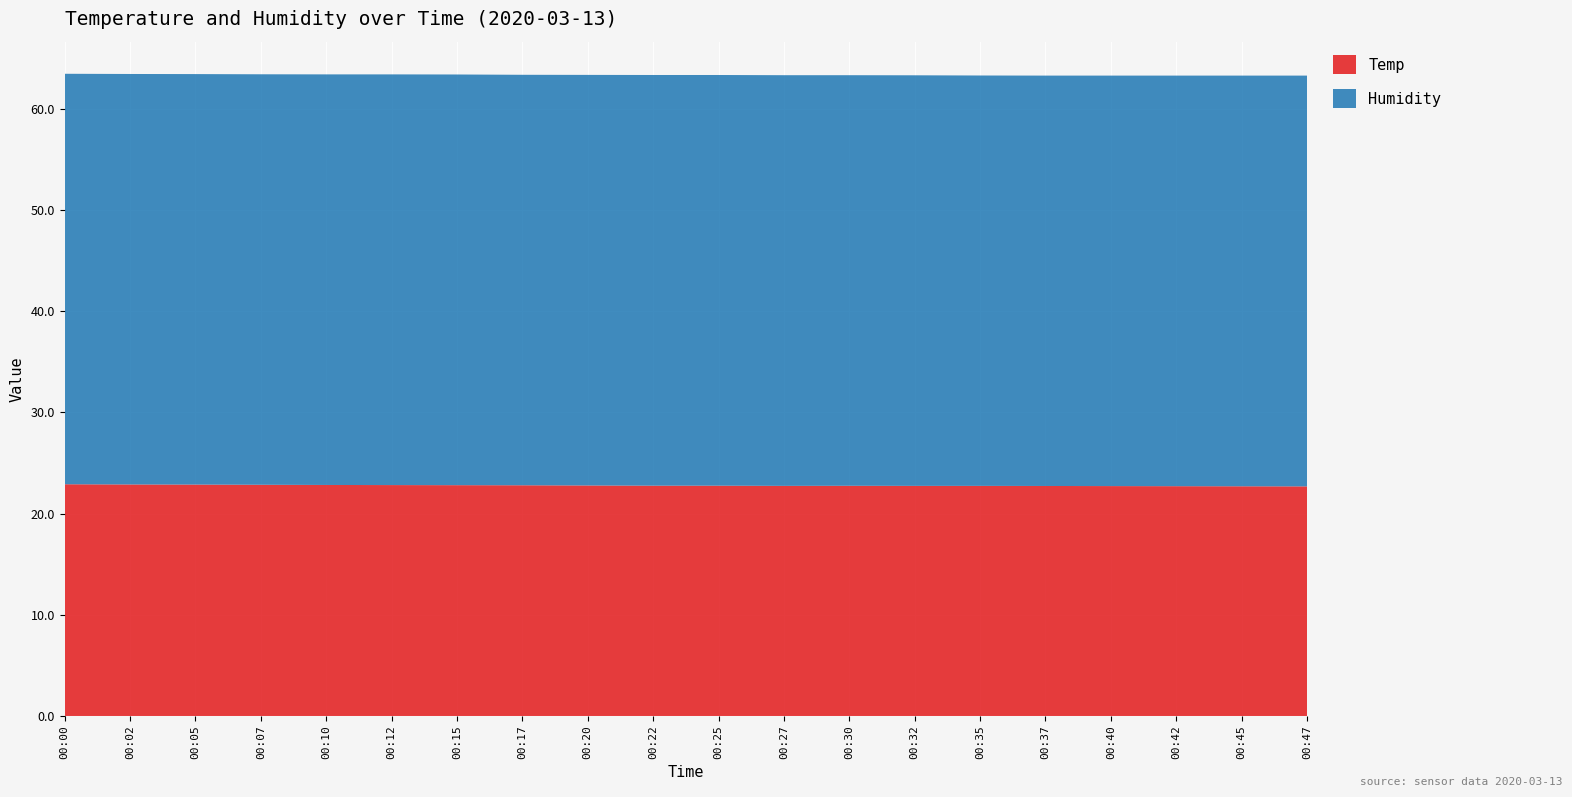

Reading left to right, transcribe all the data shown in this chart.

Temp: 22.9	22.9	22.9	22.8	22.8	22.8	22.8	22.8	22.8	22.8	22.8	22.7	22.7	22.7	22.7	22.7	22.7	22.7	22.7	22.7
Humidity: 40.5	40.5	40.5	40.5	40.6	40.6	40.6	40.5	40.6	40.6	40.6	40.6	40.6	40.6	40.5	40.5	40.5	40.6	40.6	40.6